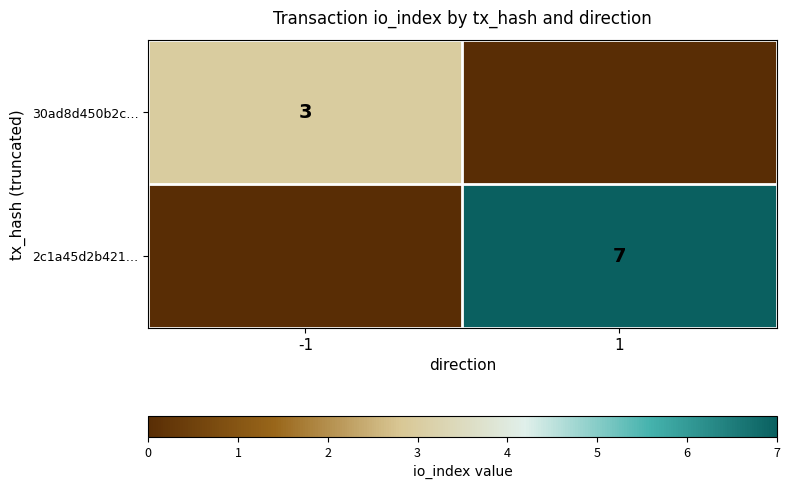

How many distinct data groups are displayed?

2